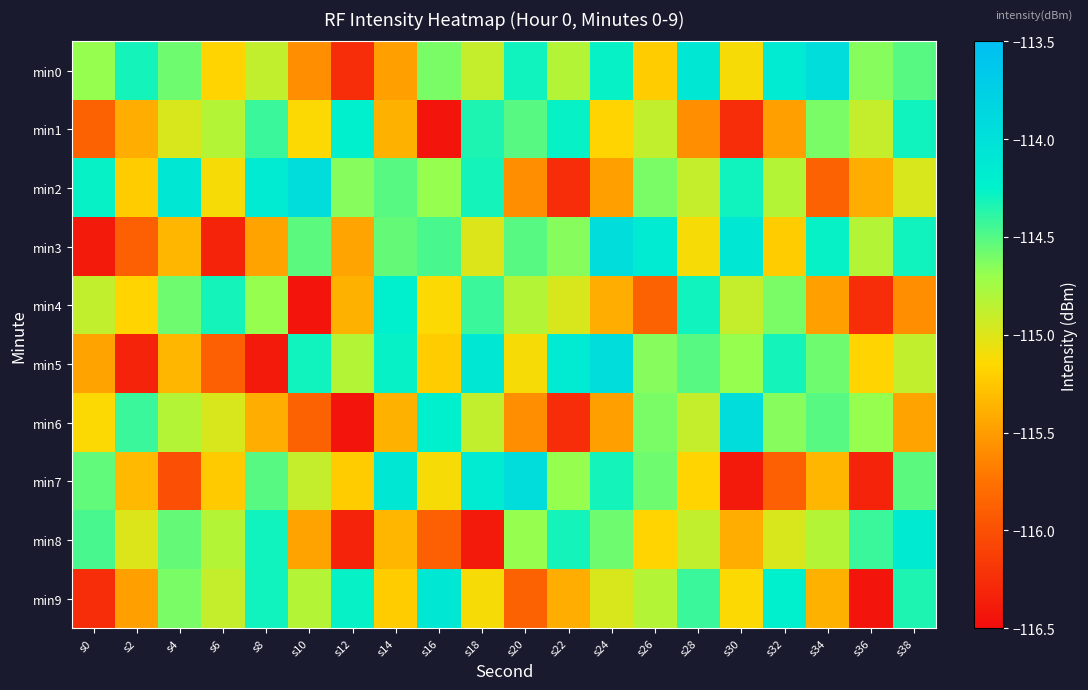

Count the number of data series in this chart.

10